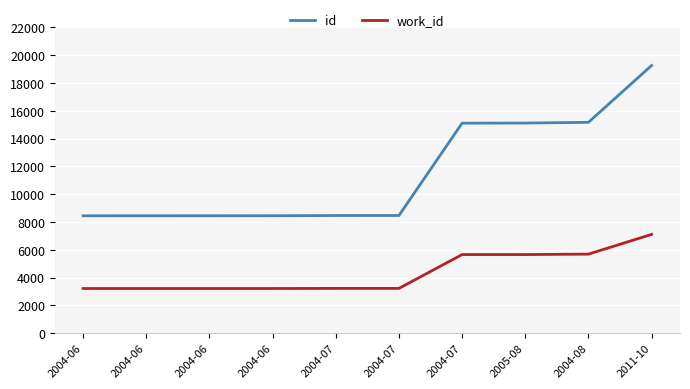

What is the value of the id point at the 9th from the left?

15170